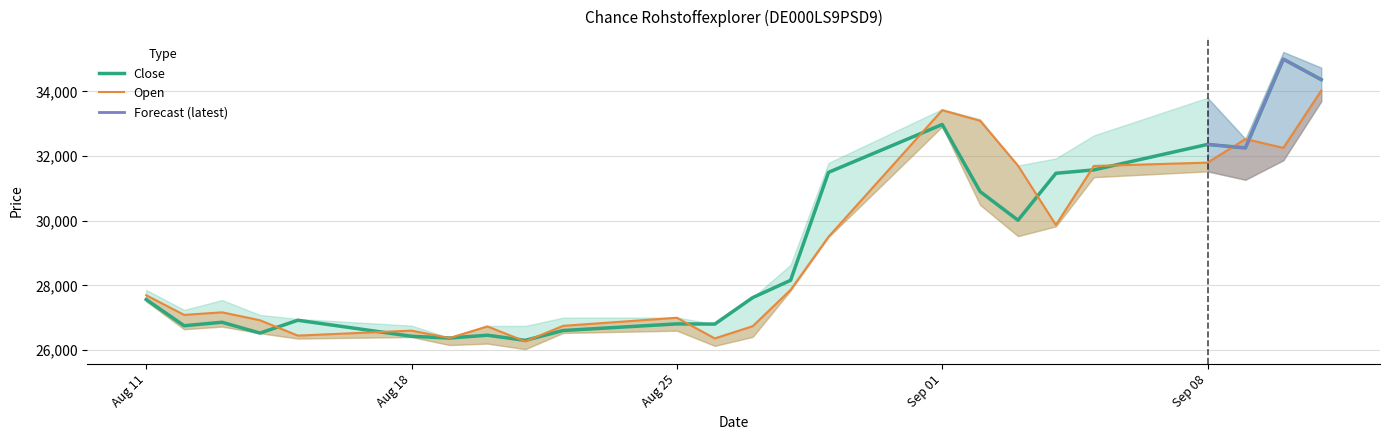

What is the lowest value of the Close series?

26300